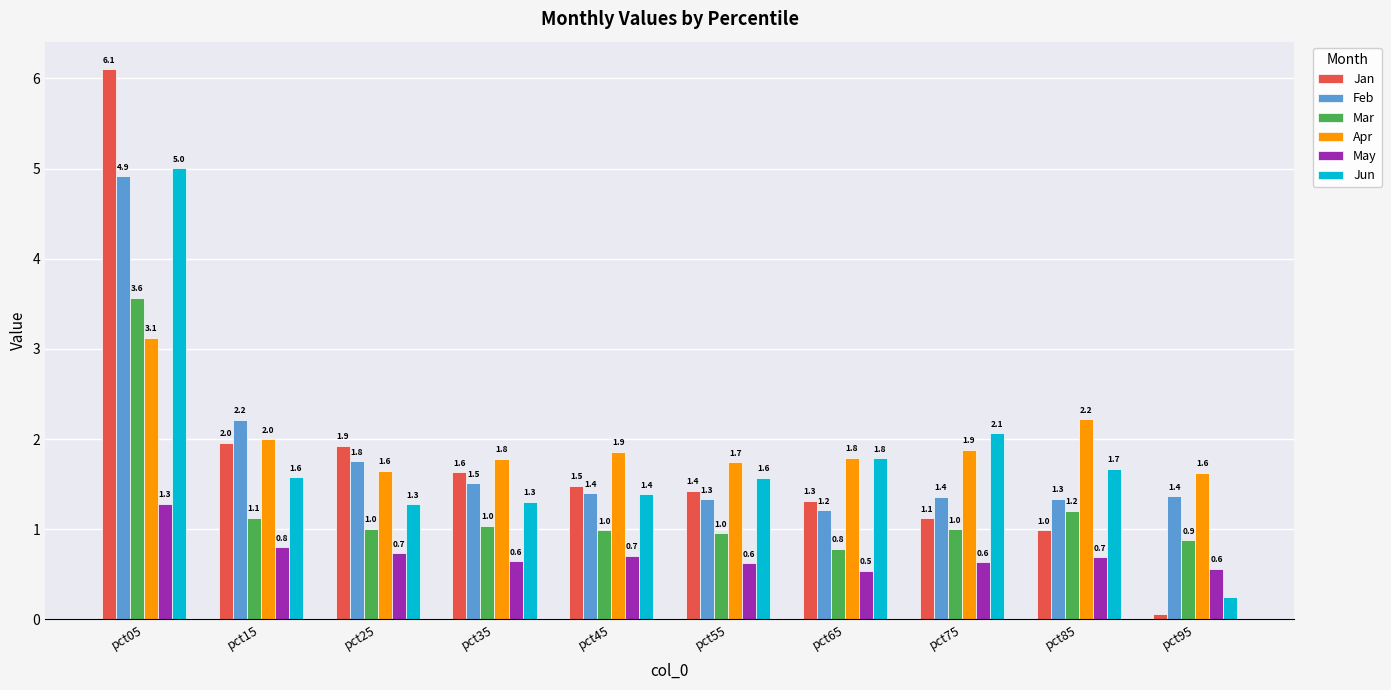

What is the highest value of the Feb series?

4.9